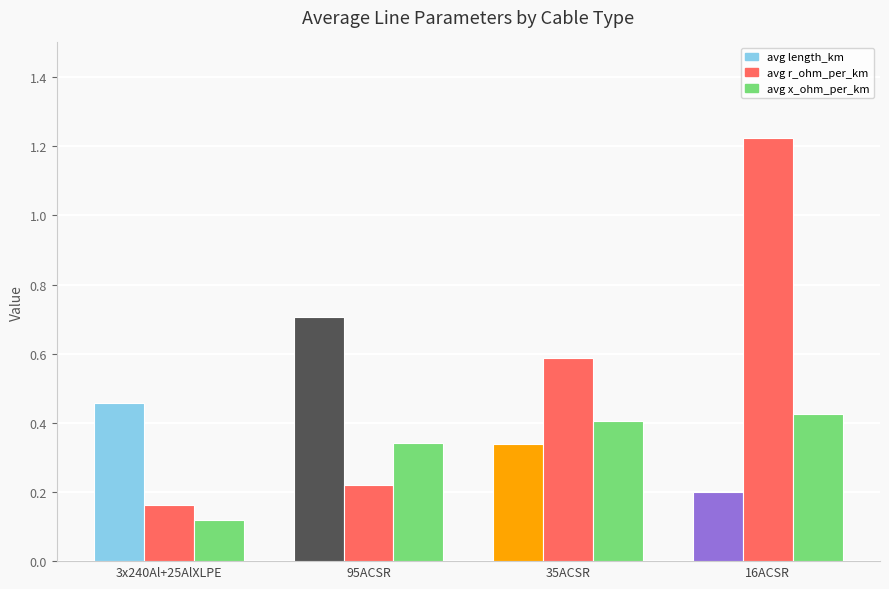

What position from the left is 16ACSR?

4